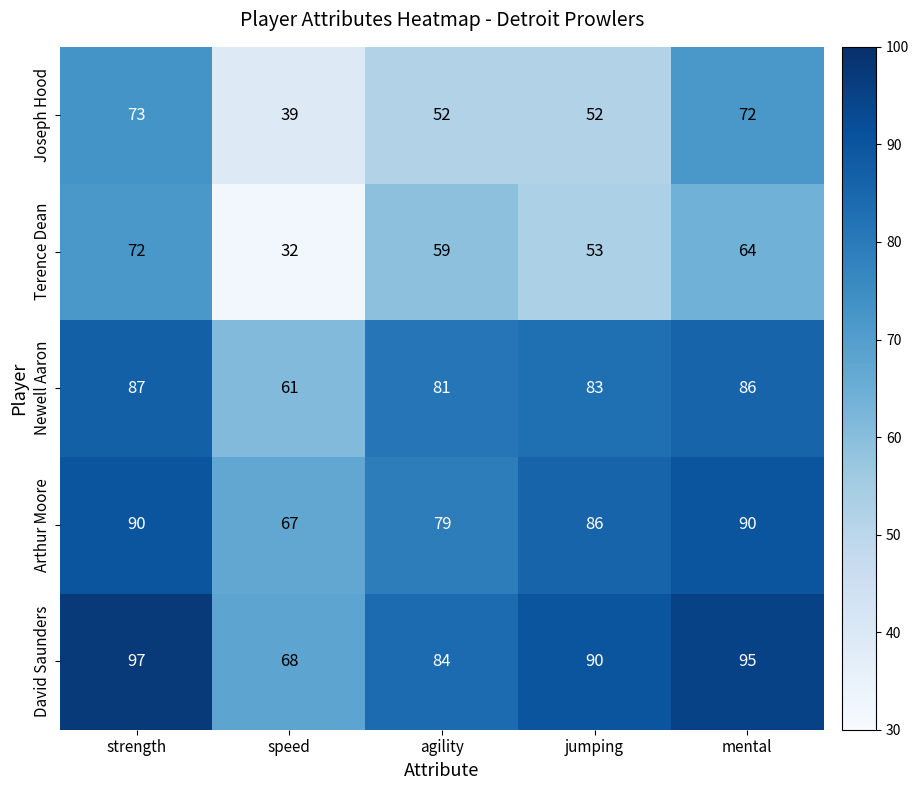

Reading right to left, list all the values displayed in this chart.

Joseph Hood: mental=72	jumping=52	agility=52	speed=39	strength=73
Terence Dean: mental=64	jumping=53	agility=59	speed=32	strength=72
Newell Aaron: mental=86	jumping=83	agility=81	speed=61	strength=87
Arthur Moore: mental=90	jumping=86	agility=79	speed=67	strength=90
David Saunders: mental=95	jumping=90	agility=84	speed=68	strength=97